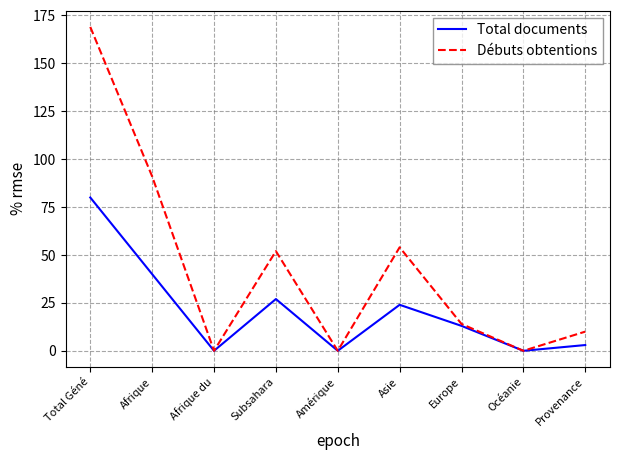

True or false: Débuts obtentions has a value of 74 at Amérique.

False